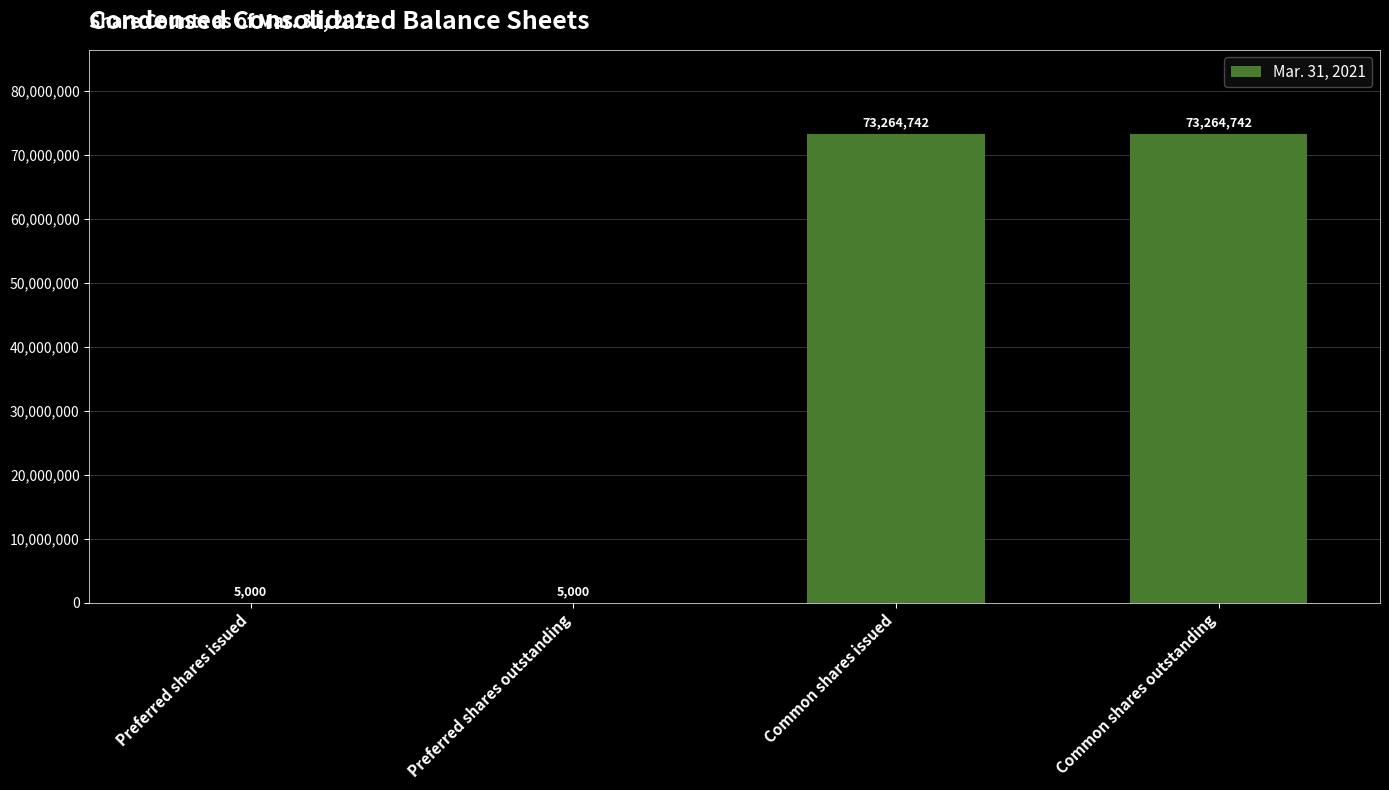

Count the values in the range 5000 to 73264742.

4